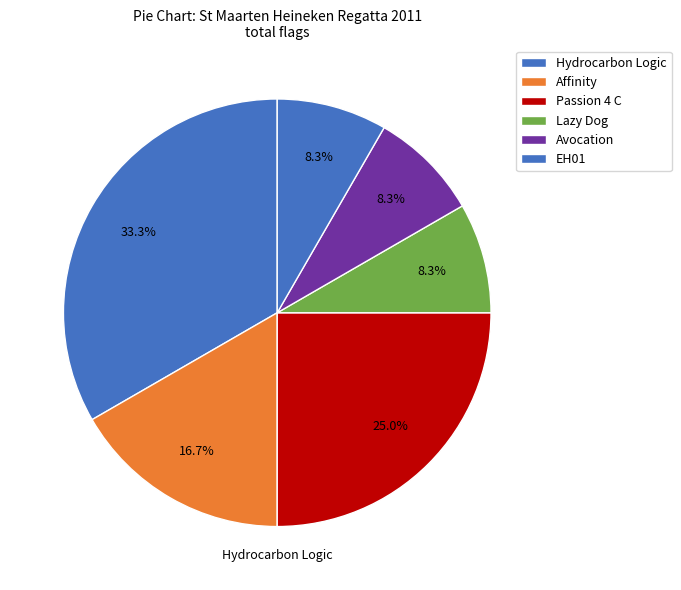

How many slices are in this pie chart?

6